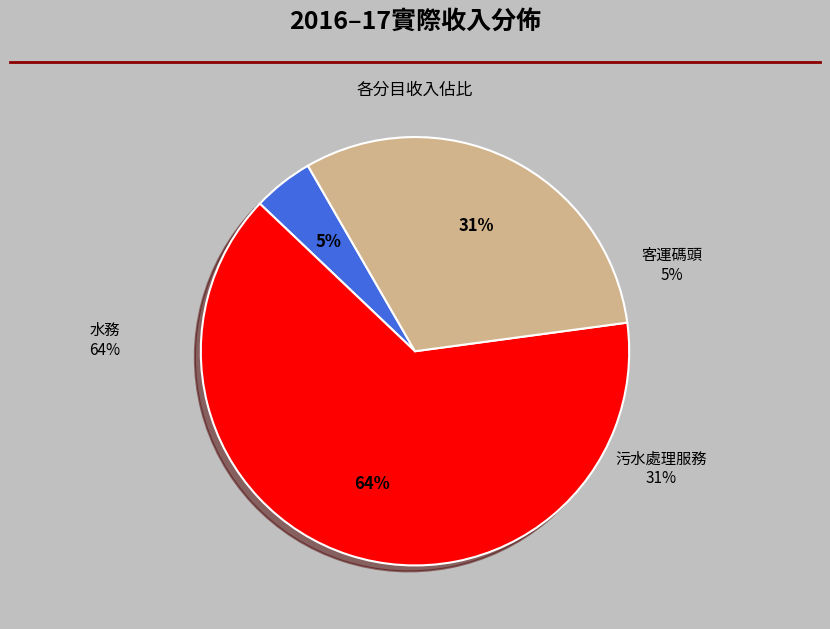

Between 污水處理服務
其他 and 水務
其他, which is larger?

水務
其他